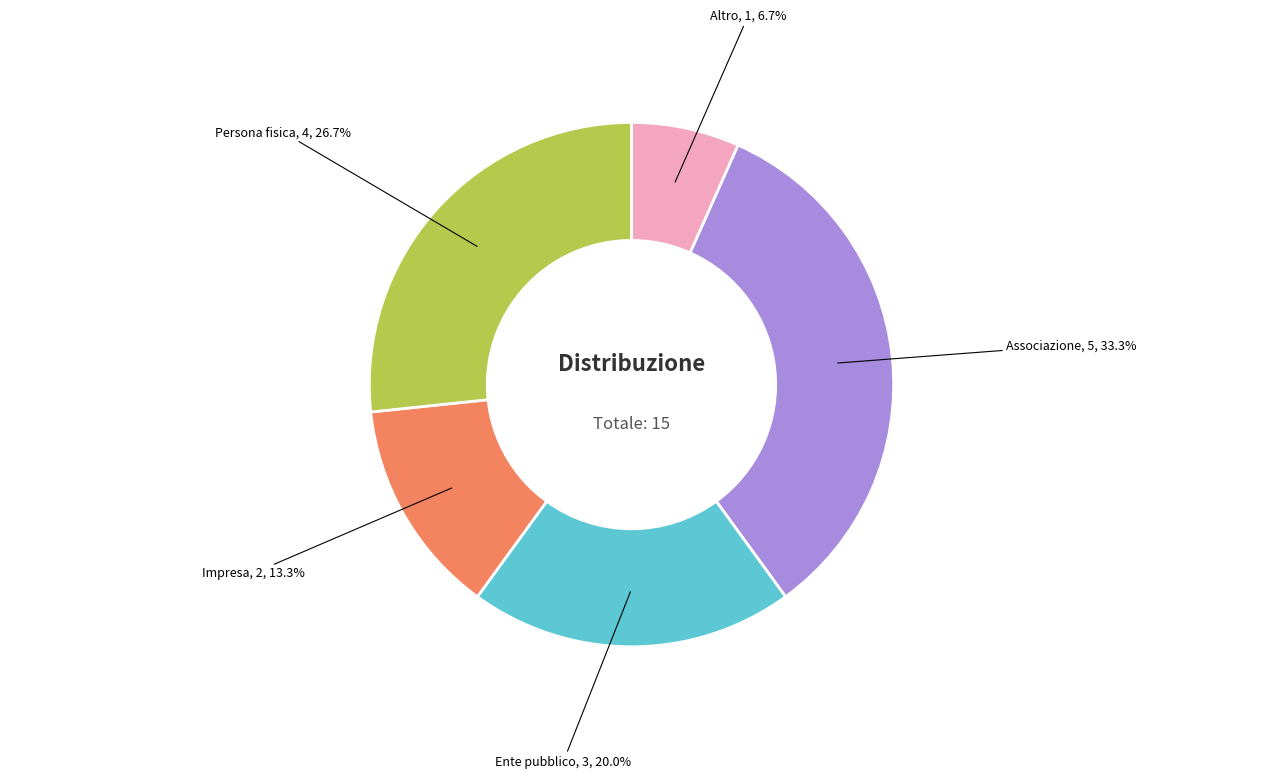

Is there any slice that represents more than half of the pie?

No